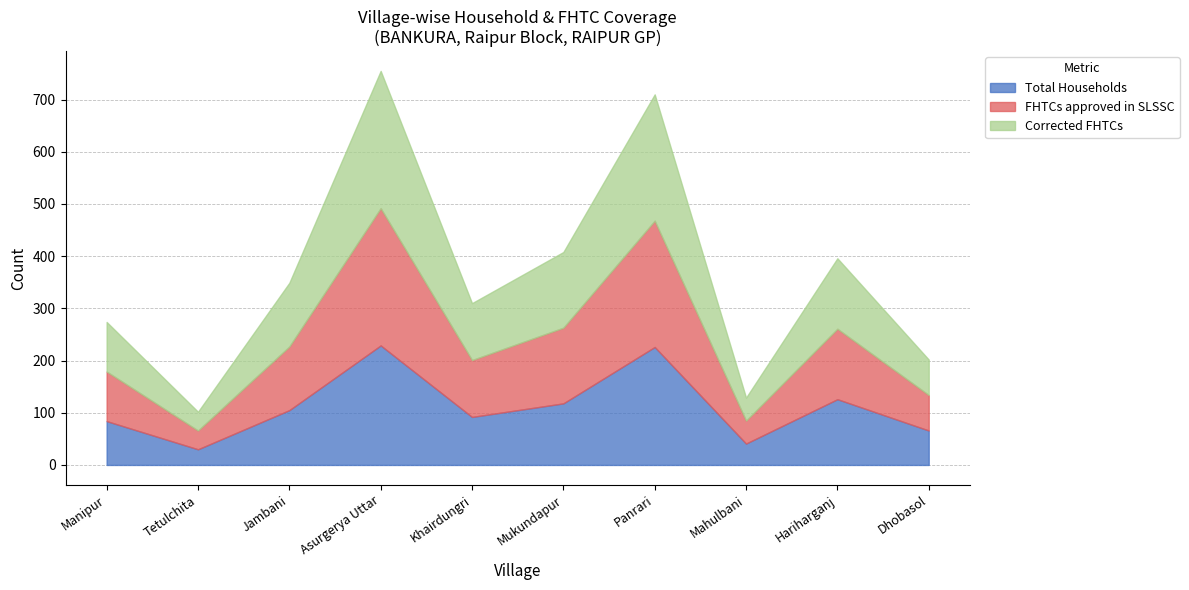

The Total Households series shows 126 at Hariharganj. True or false?

True